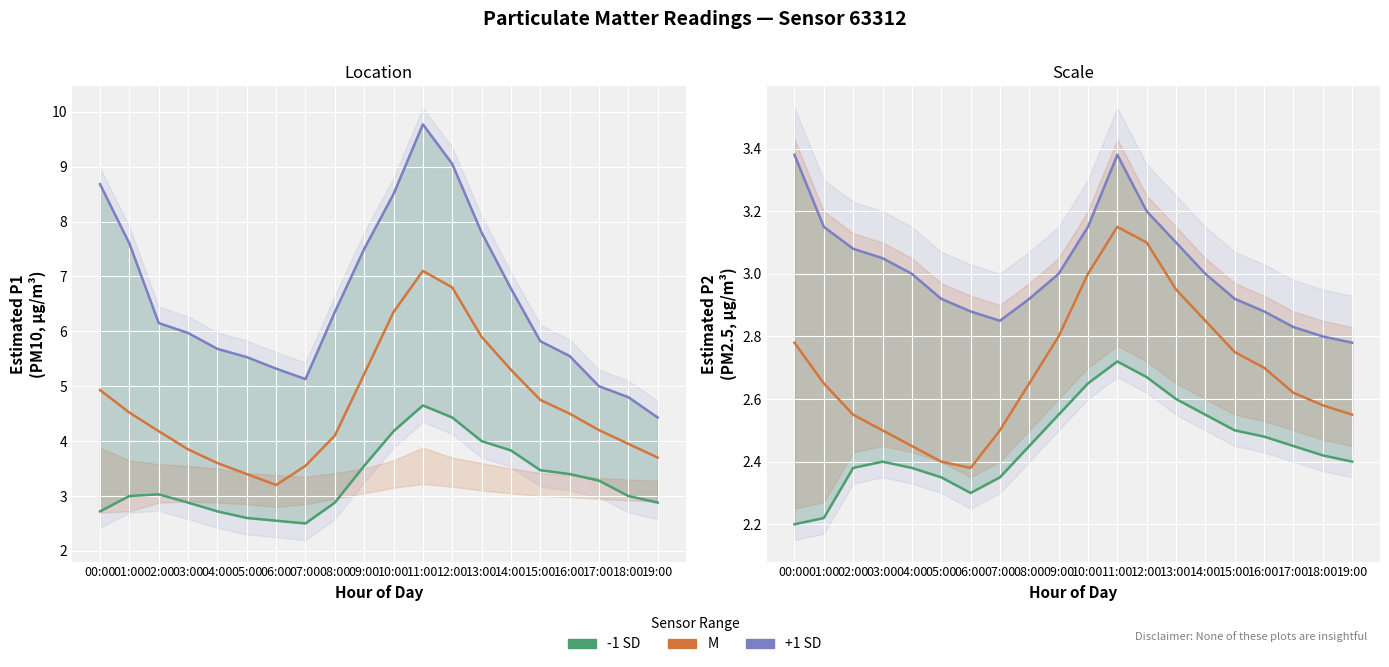

Read the P1 mean value at 06:00.

3.2